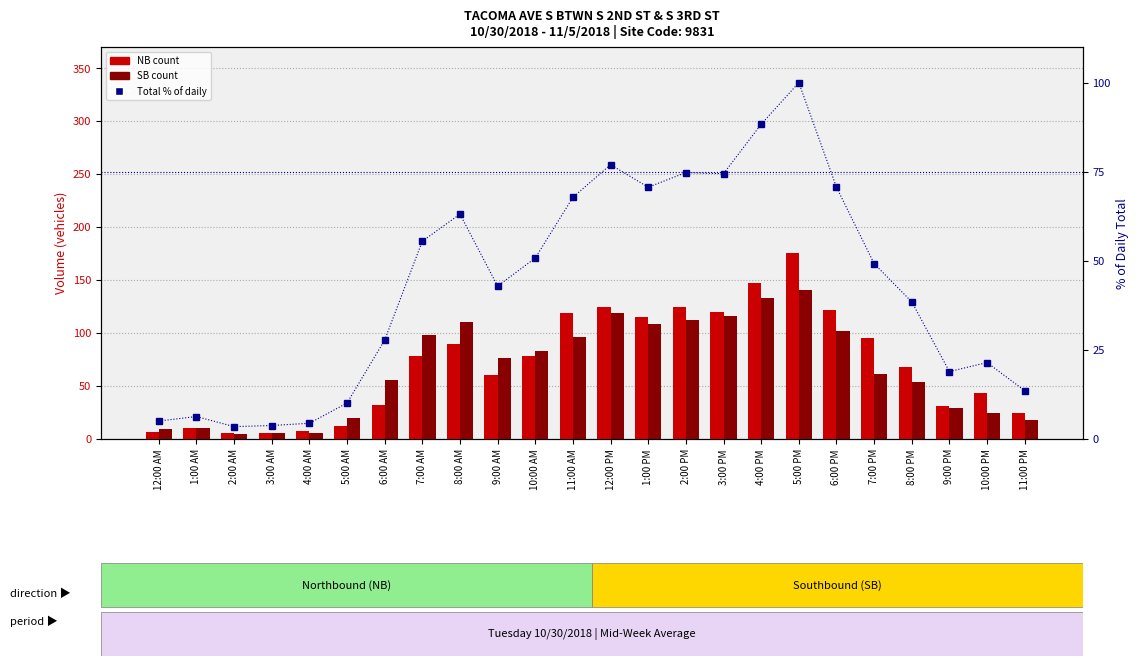

Which series has the largest total across all categories?

NB